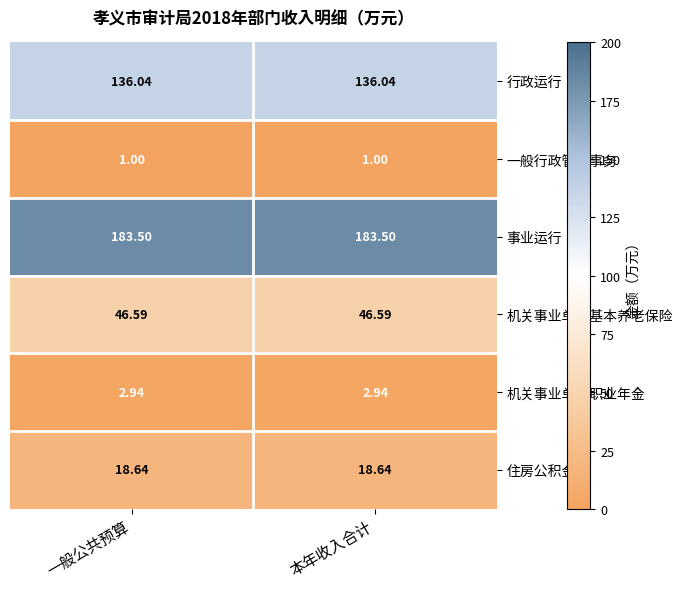

Rank the series by their maximum value, from highest to lowest.

事业运行, 行政运行, 机关事业单位基本养老保险, 住房公积金, 机关事业单位职业年金, 一般行政管理事务